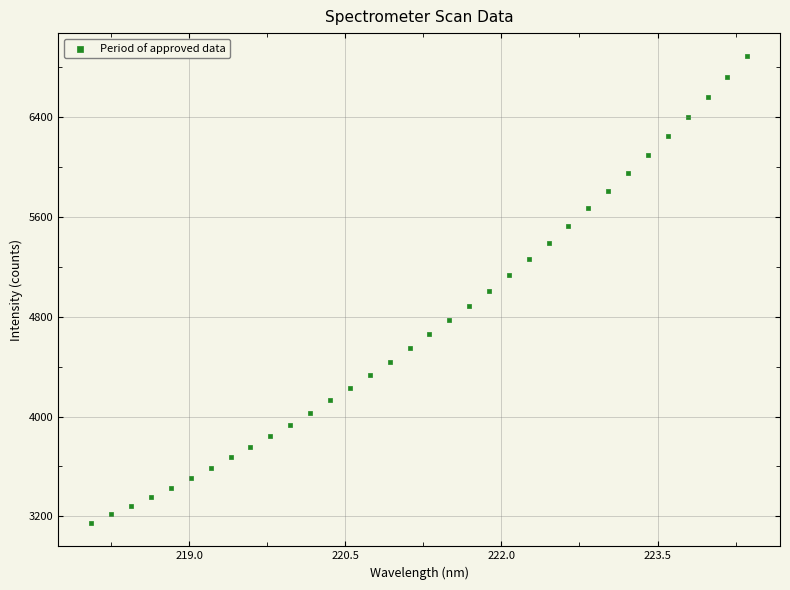

What is the range of Y values (max minus min)?

3739.9